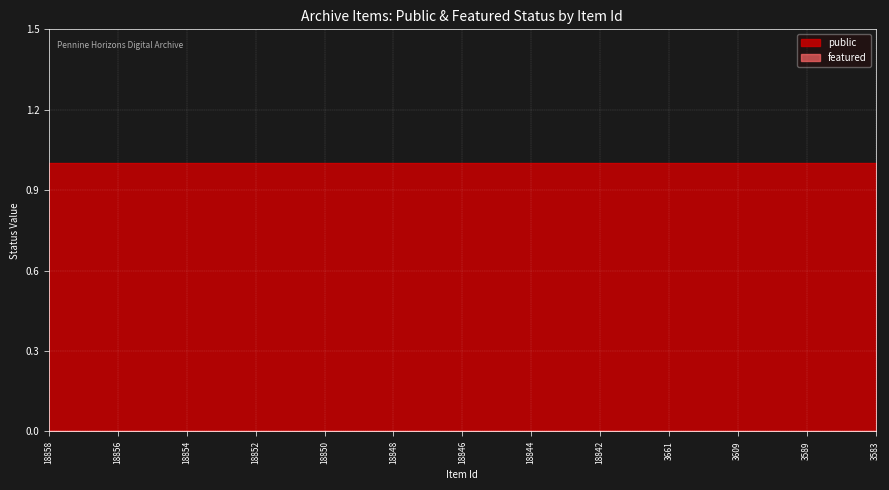

True or false: featured and public cross at least once.

False